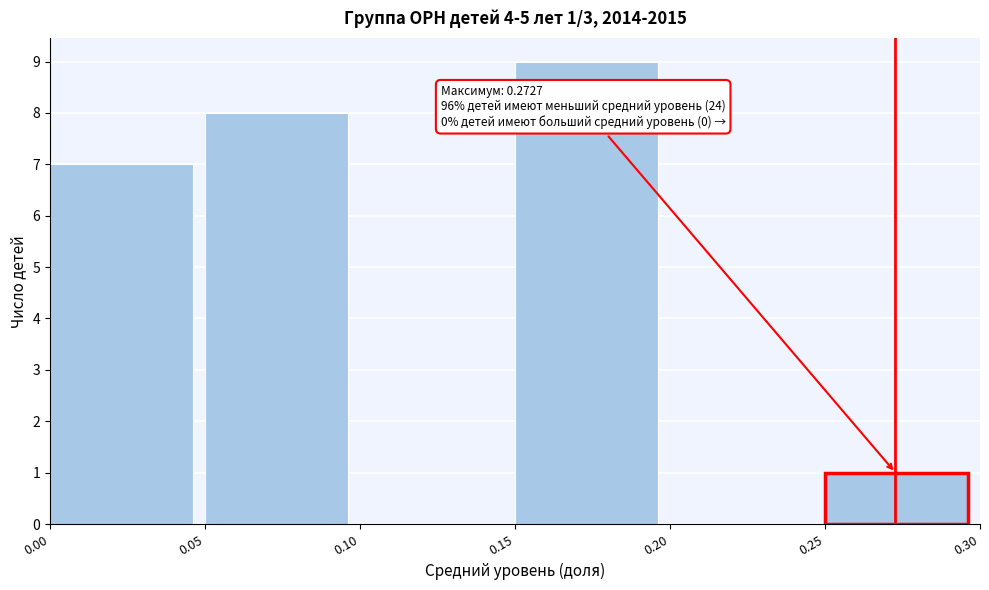

Over which range of the x-axis is the bar tallest?

0.15 to 0.20